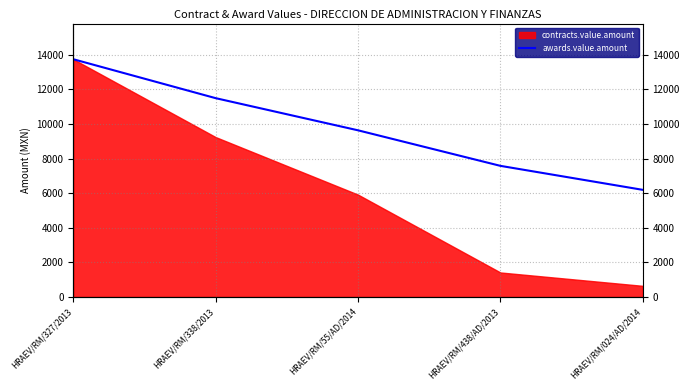

The chart shows a value of 10913.1 at HRAEV/RM/438/AD/2013. True or false?

False